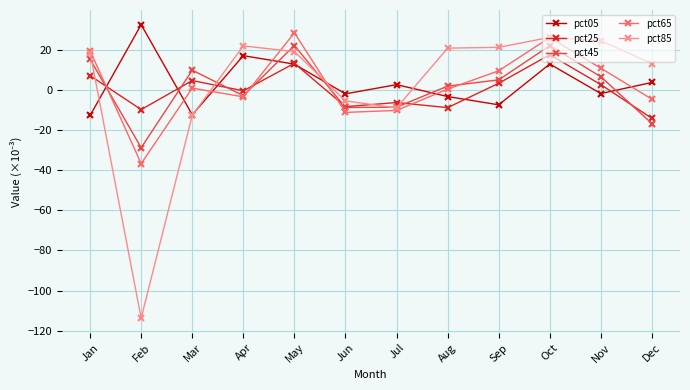

After their last crossing, which series has the higher values: pct45 or pct65?

pct65